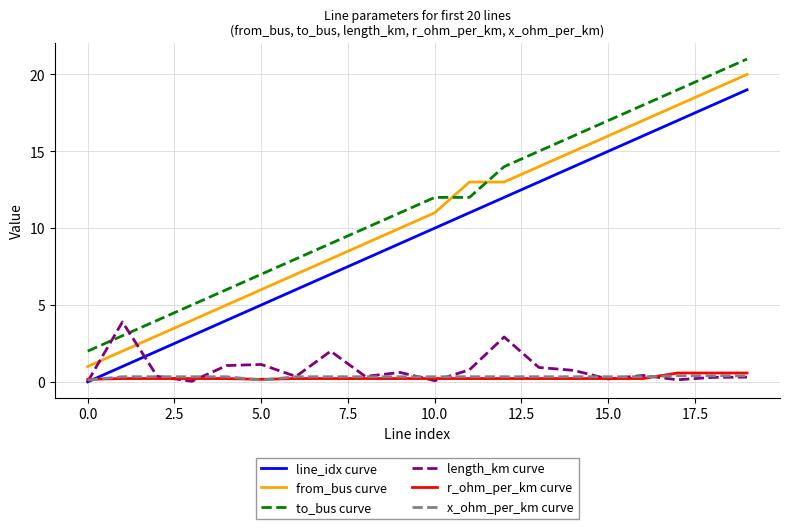

True or false: to_bus curve and r_ohm_per_km curve intersect in this chart.

False